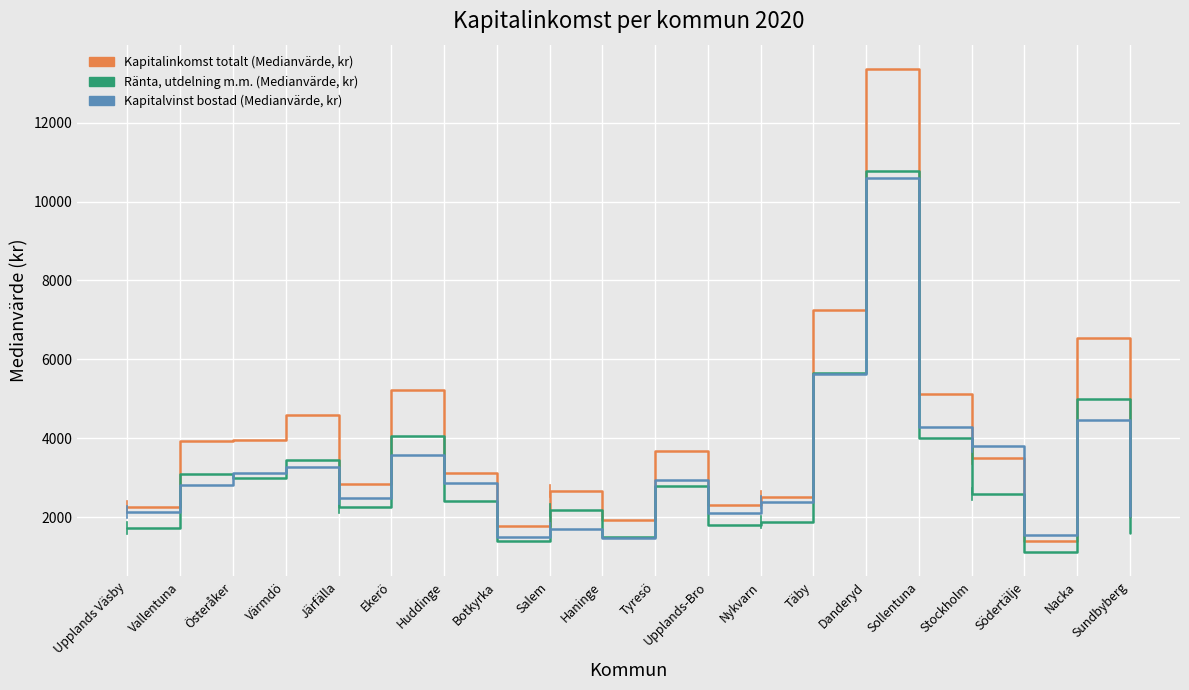

True or false: Ränta, utdelning m.m. (Medianvärde, kr) and Kapitalinkomst totalt (Medianvärde, kr) cross at least once.

False